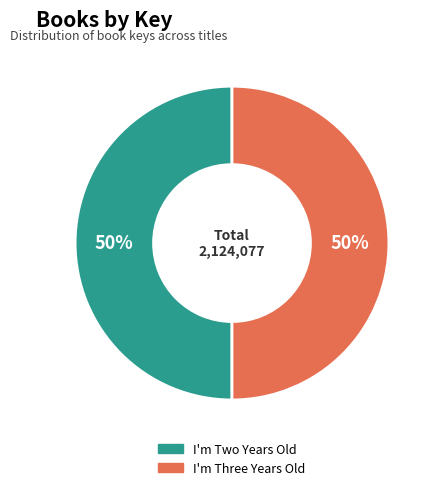

Approximately how many times larger is the value at I'm Two Years Old compared to I'm Three Years Old?

1.0